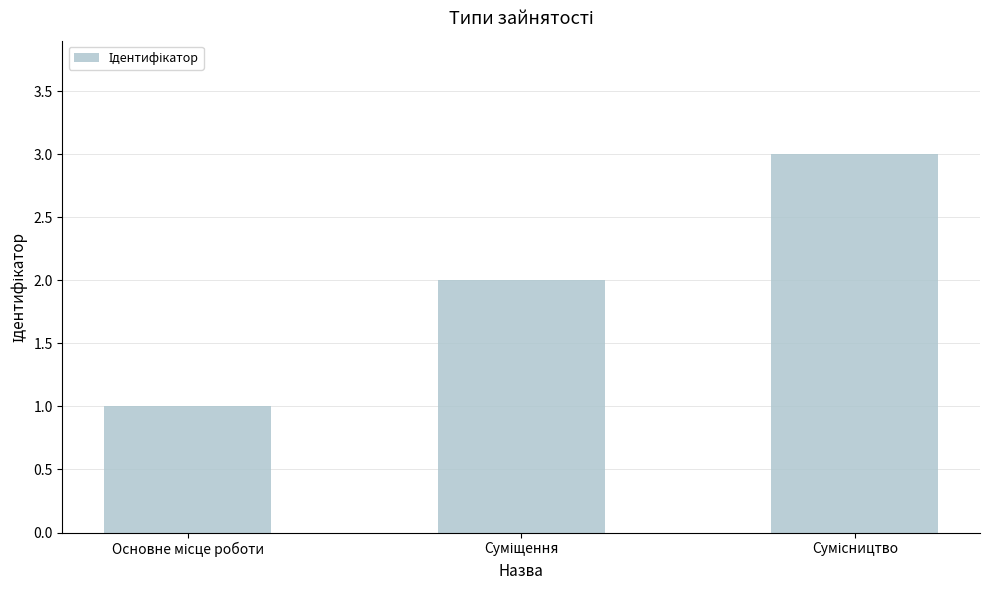

Does the chart contain stacked bars?

No